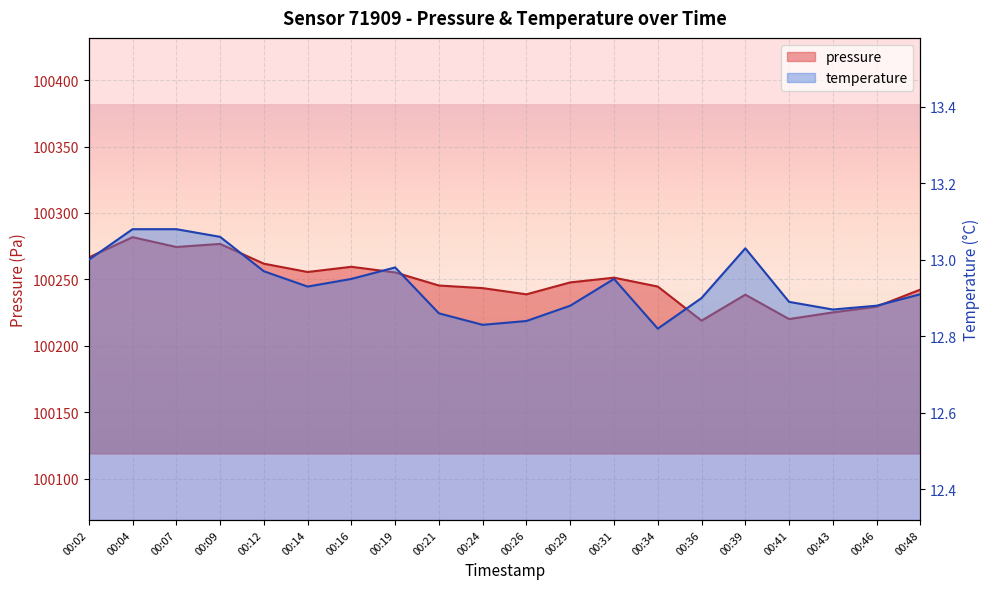

True or false: pressure has a value of 100225.2 at 00:43.

True